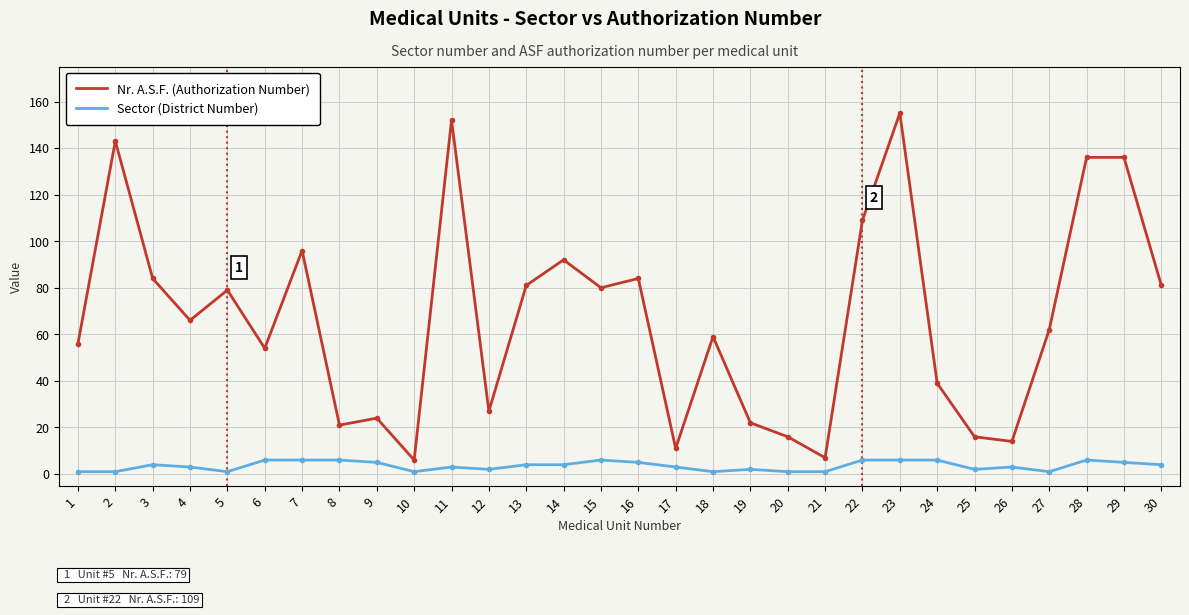

The Nr. A.S.F. (Authorization Number) series shows 62 at 27. True or false?

True